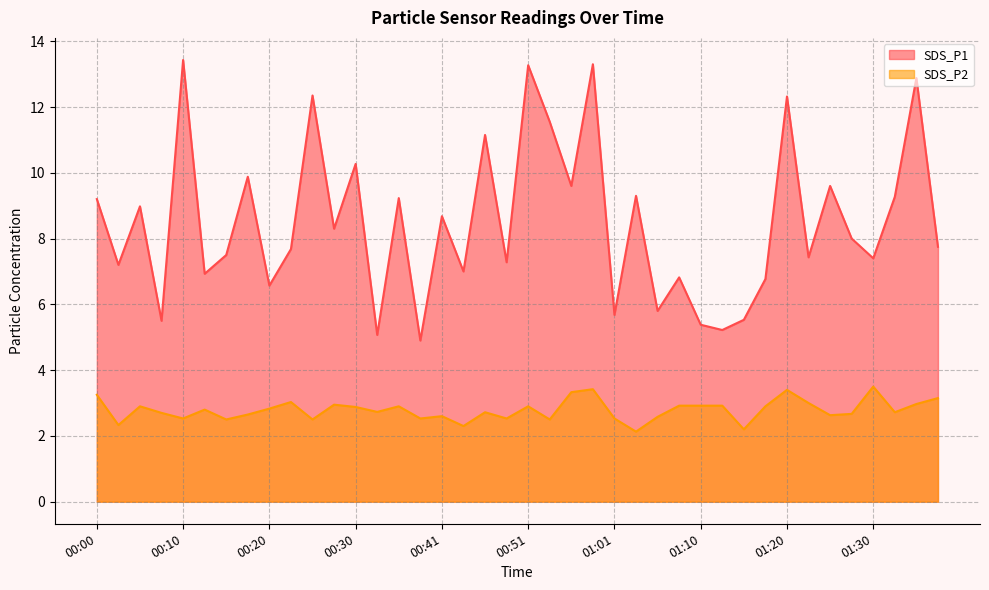

Where is the first local minimum for SDS_P1?

00:03